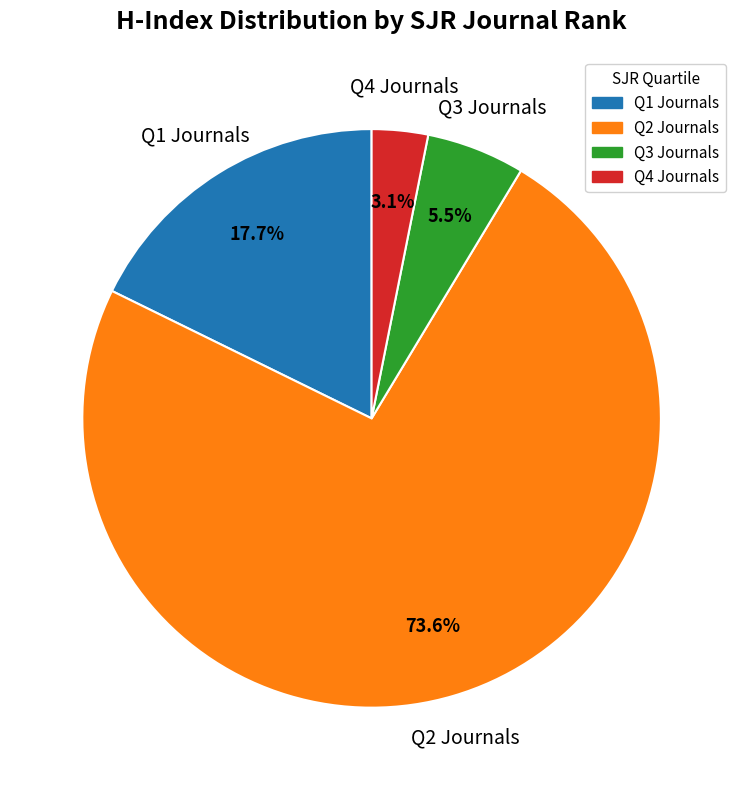

Does any single category account for the majority?

Yes